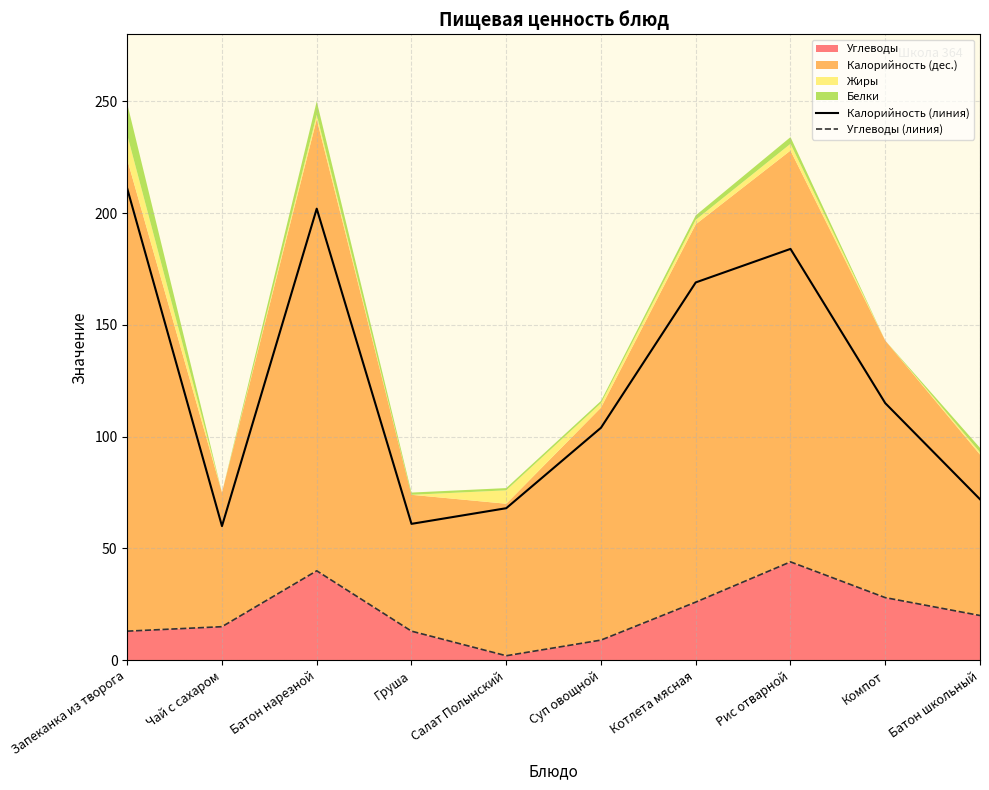

The Углеводы (линия) series shows 20 at Запеканка из творога. True or false?

False